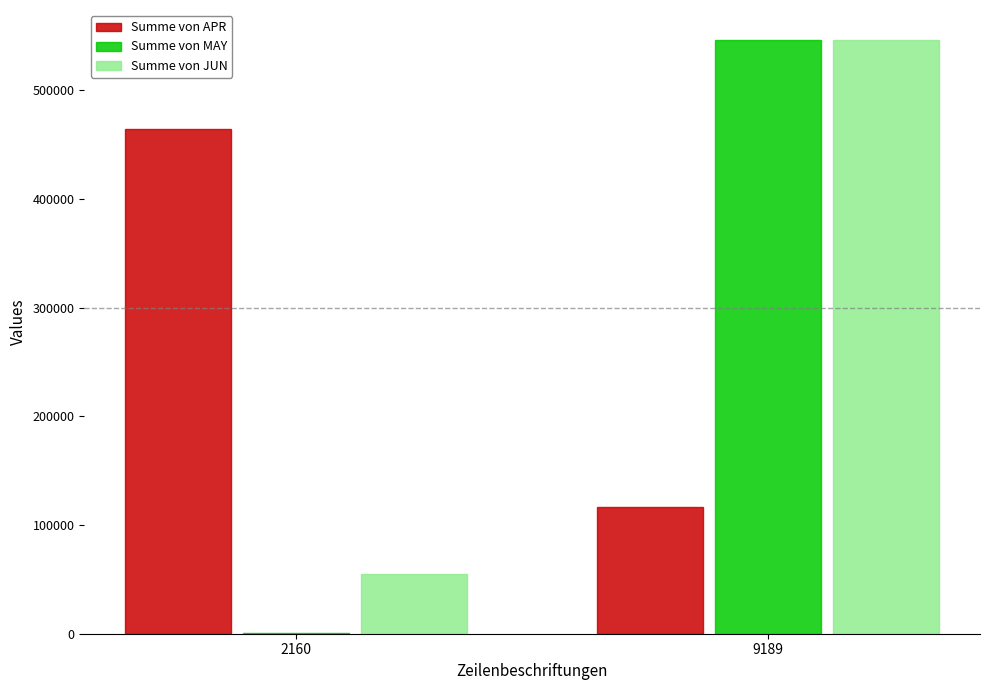

At which category is the sum across all series the highest?

9189